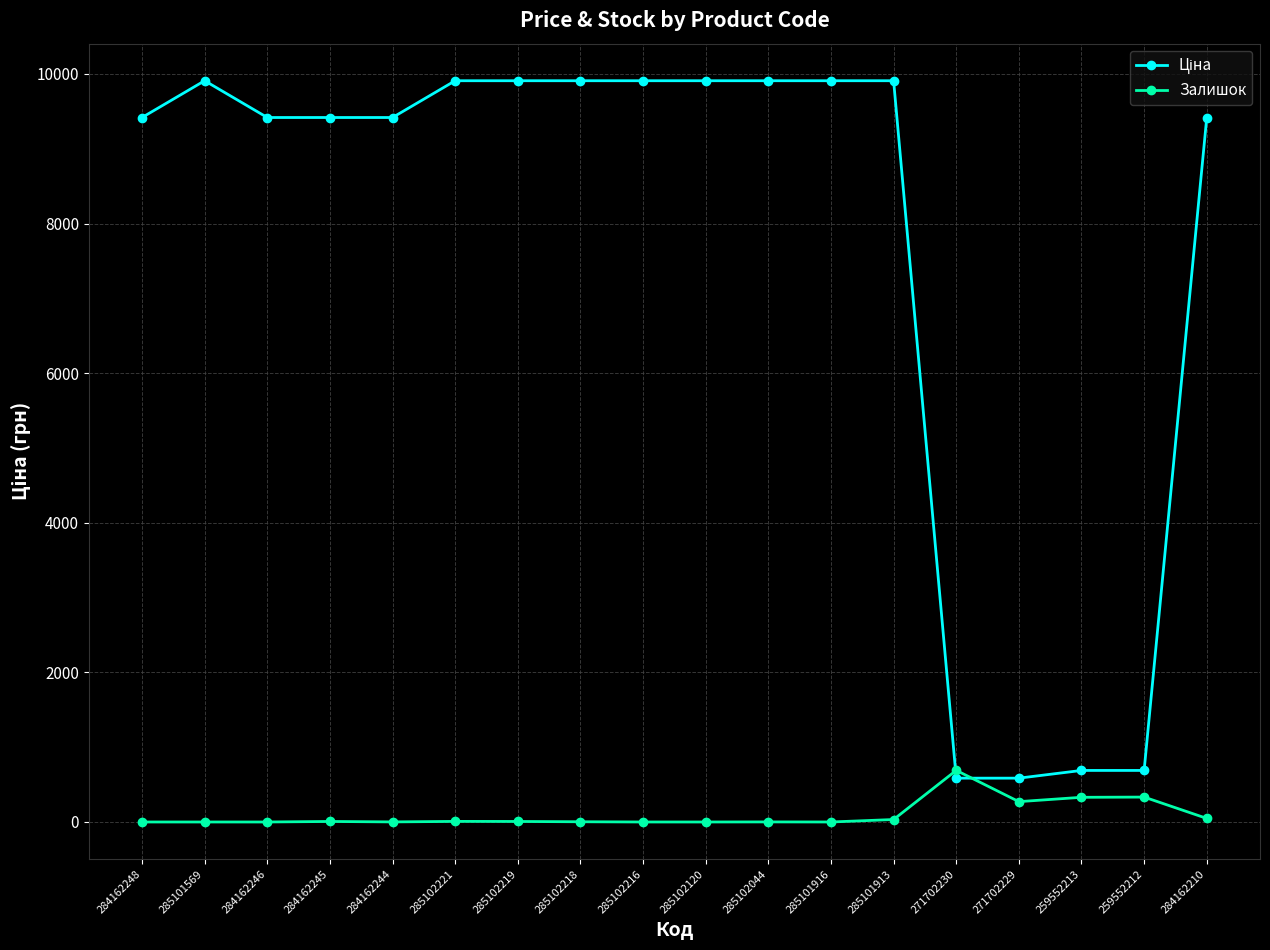

The Залишок series shows 0.0 at 285102216. True or false?

True